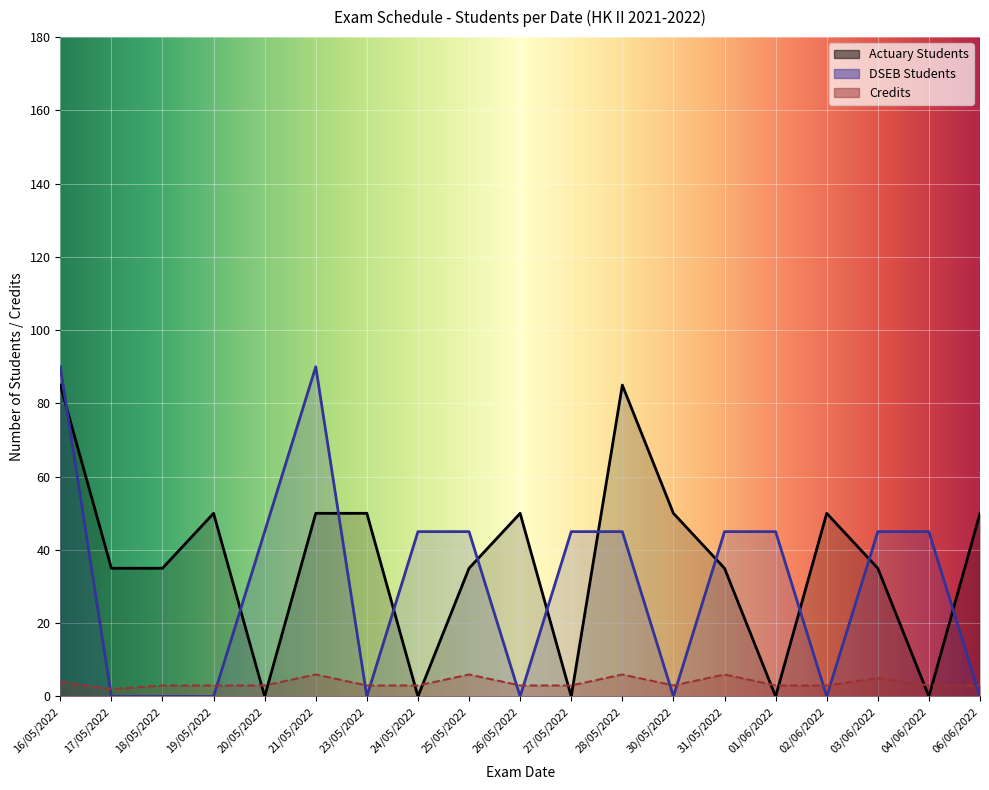

What is the sum of the Actuary Students values at 27/05/2022 and 16/05/2022?

85